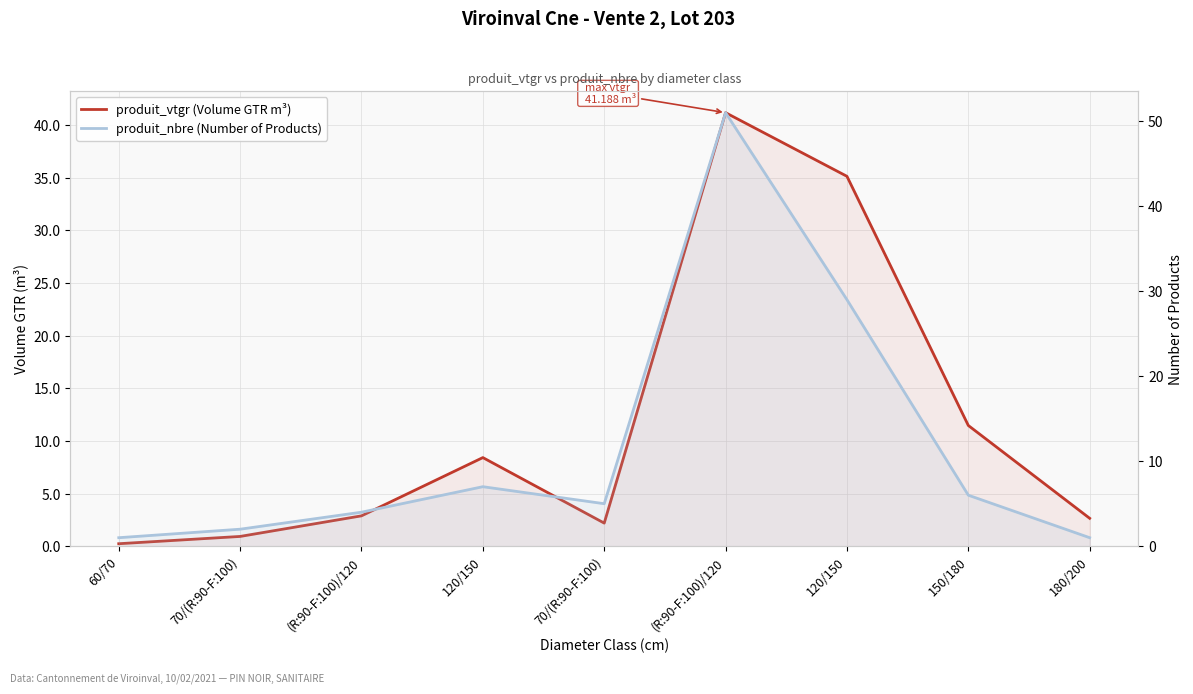

At how many categories does at least one series exceed 47?

1